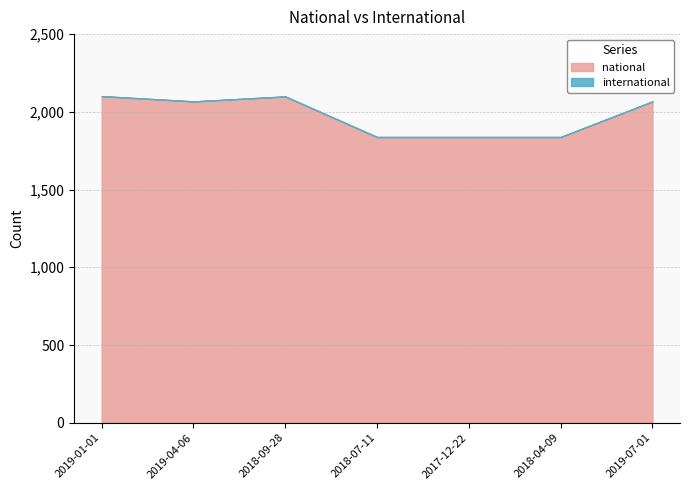

Reading left to right, what are all the values shown in this chart?

national: 2019-01-01=2101	2019-04-06=2067	2018-09-28=2099	2018-07-11=1838	2017-12-22=1838	2018-04-09=1838	2019-07-01=2067
international: 2019-01-01=0	2019-04-06=0	2018-09-28=0	2018-07-11=0	2017-12-22=0	2018-04-09=0	2019-07-01=0